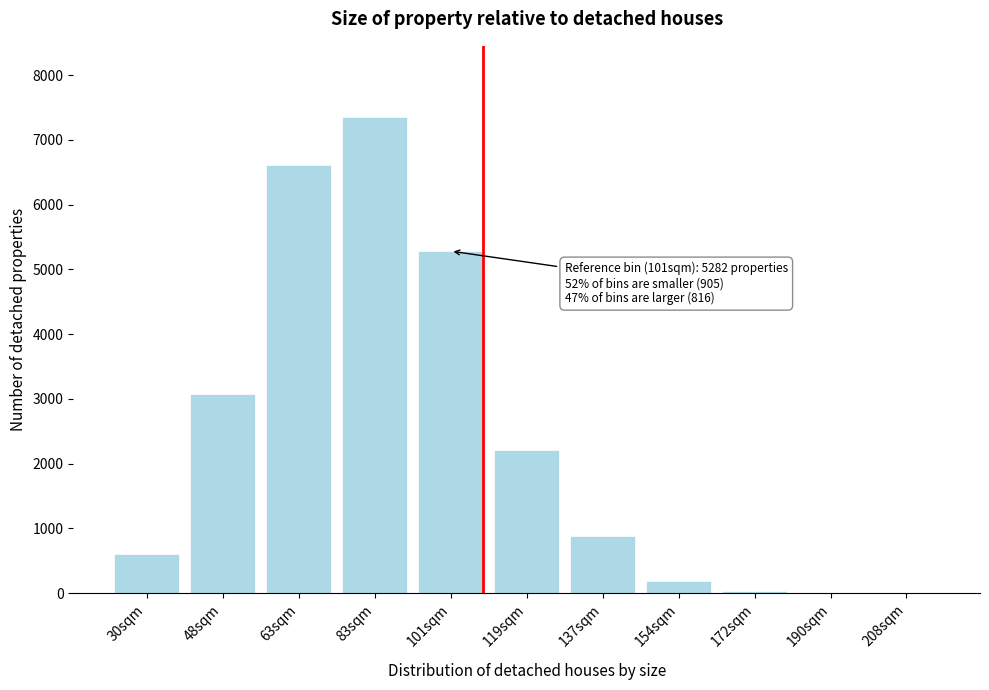

What is the ratio of the value at 119sqm to the value at 83sqm?

0.3